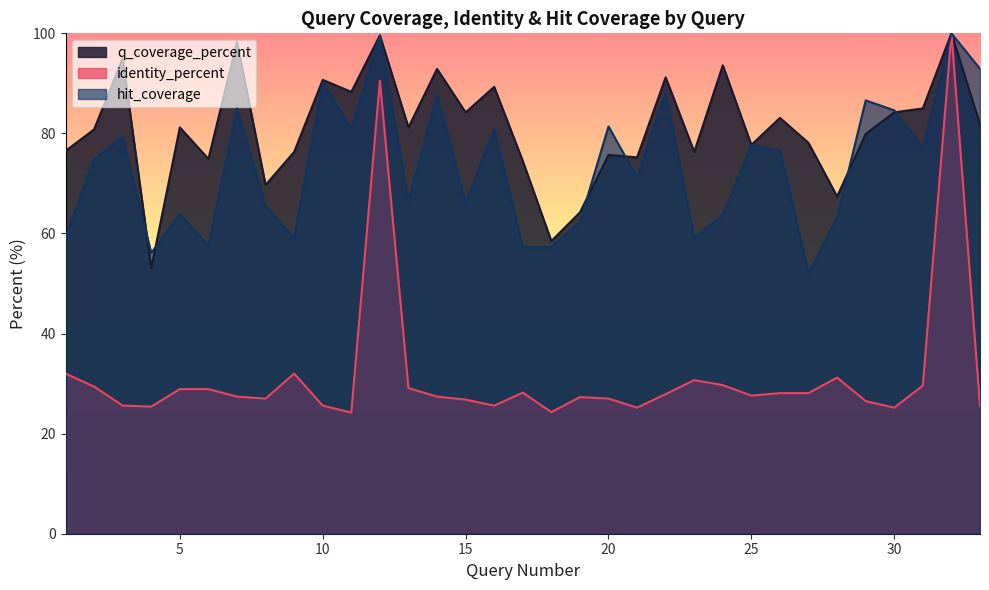

Which series has the largest range (max minus min)?

identity_percent